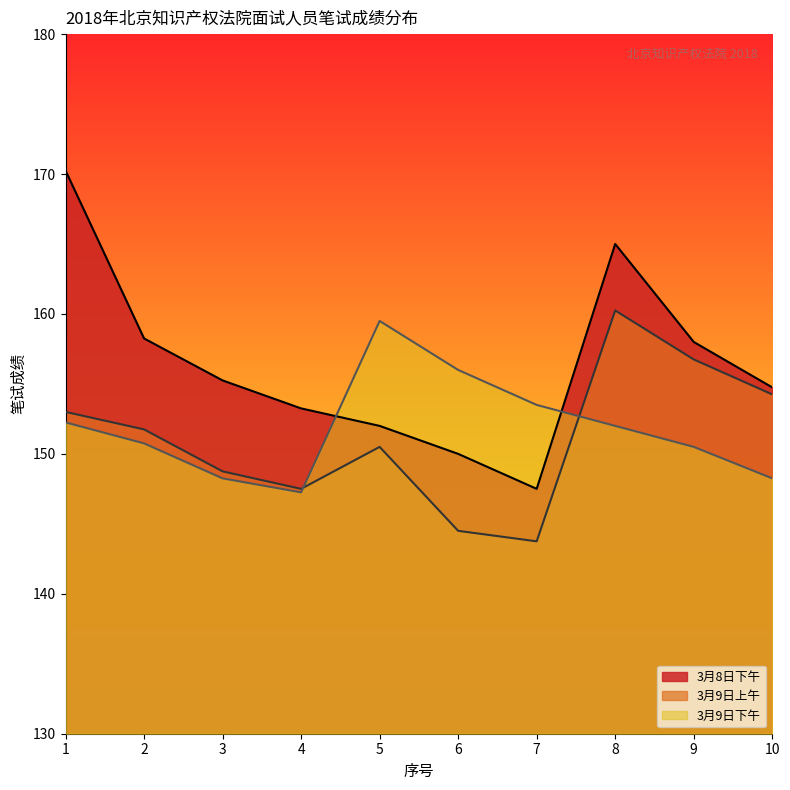

What are all the series names shown in the legend?

3月8日下午, 3月9日上午, 3月9日下午